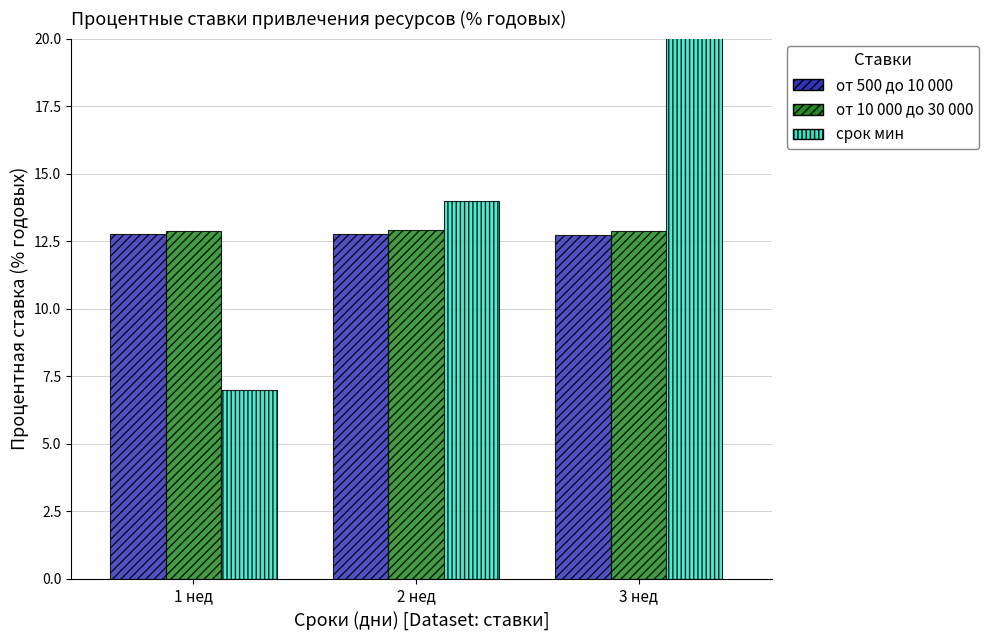

At which category is the sum across all series the highest?

3 нед